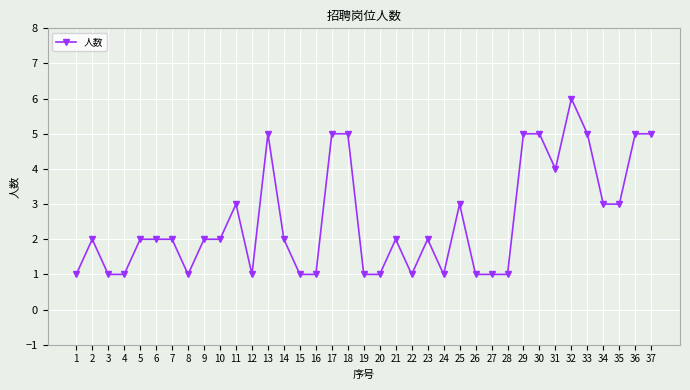

True or false: the data shows 5 at 37.

True